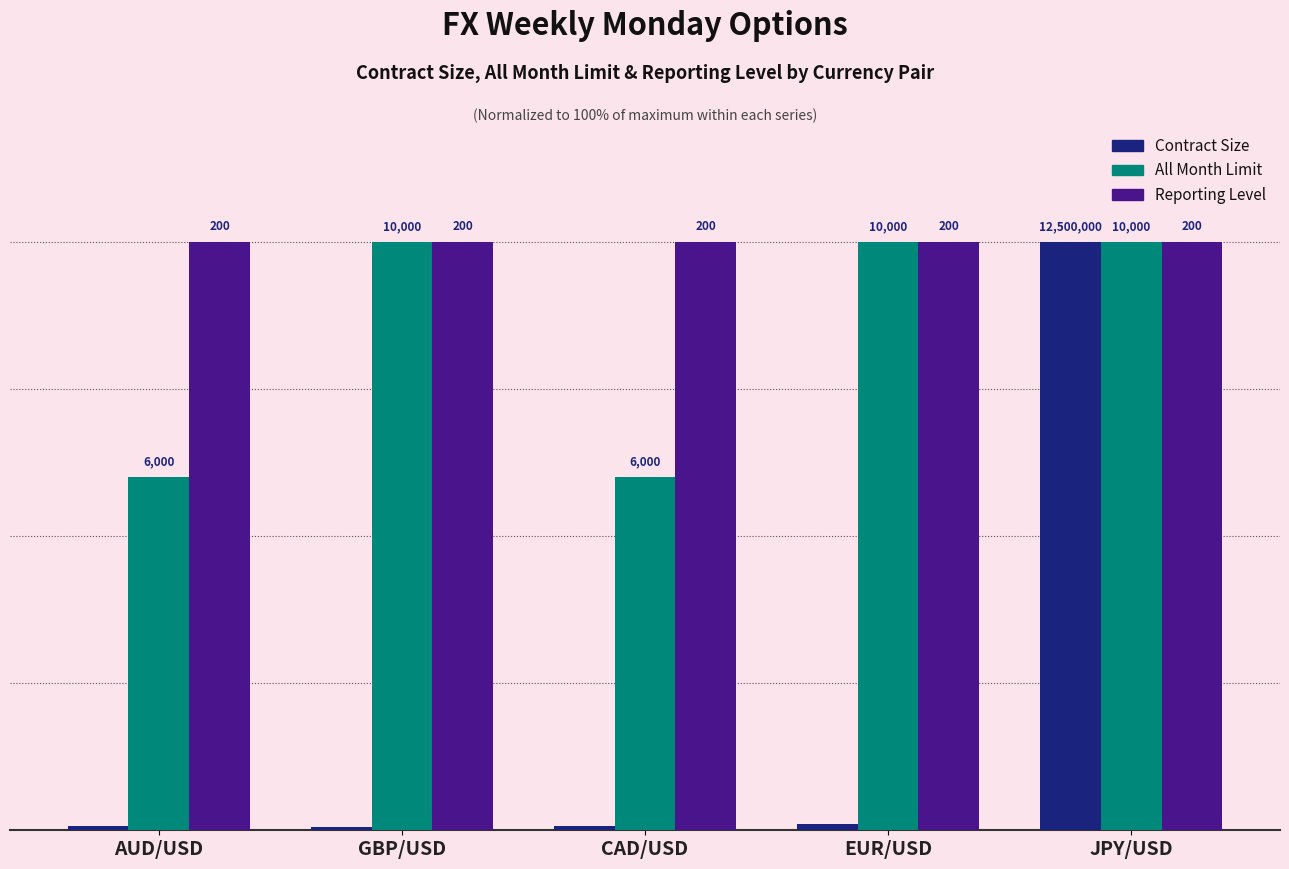

Where is Reporting Level nearest to the value 100?

AUD/USD